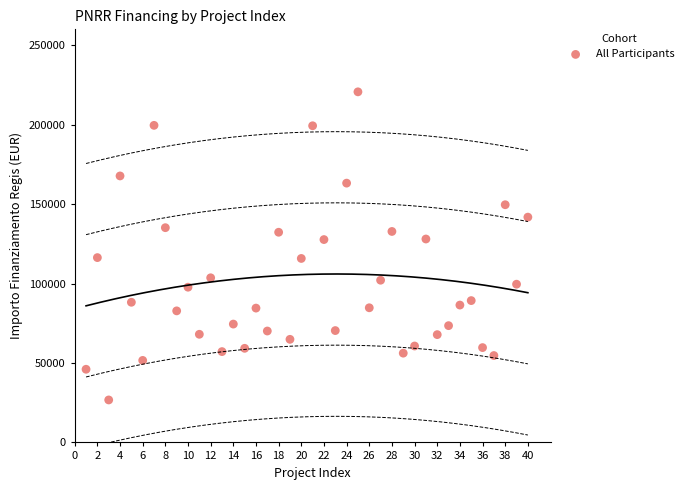

What is the range of Y values (max minus min)?

193933.1